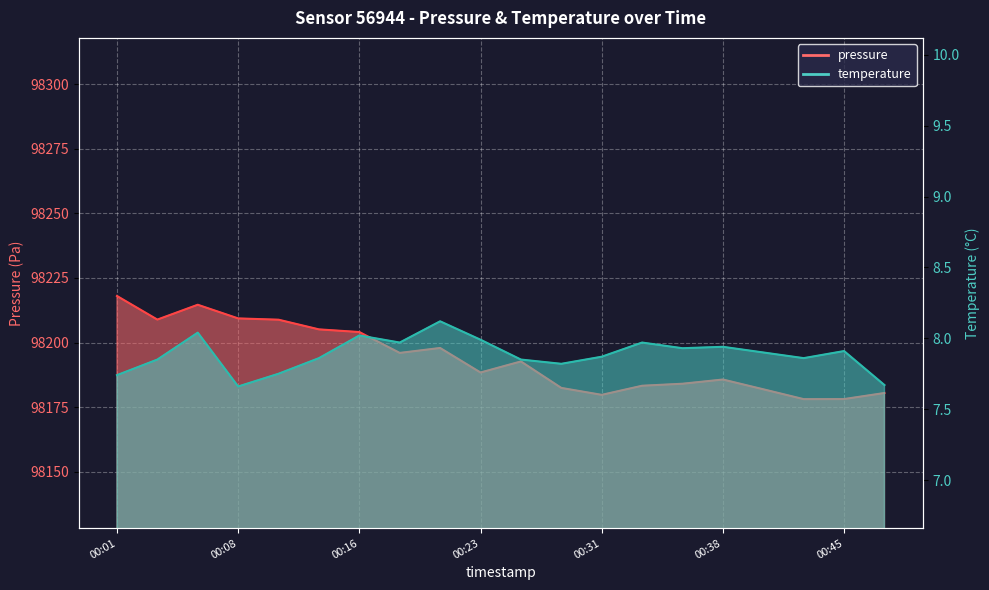

Reading left to right, extract all data points from this chart.

pressure: 98218.0	98208.9	98214.6	98209.3	98208.8	98205.1	98204.1	98196.0	98197.9	98188.4	98192.7	98182.4	98179.7	98183.2	98184.0	98185.7	98181.9	98178.1	98178.1	98180.4
temperature: 7.7	7.8	8.0	7.7	7.8	7.9	8.0	8.0	8.1	8.0	7.8	7.8	7.9	8.0	7.9	7.9	7.9	7.9	7.9	7.7